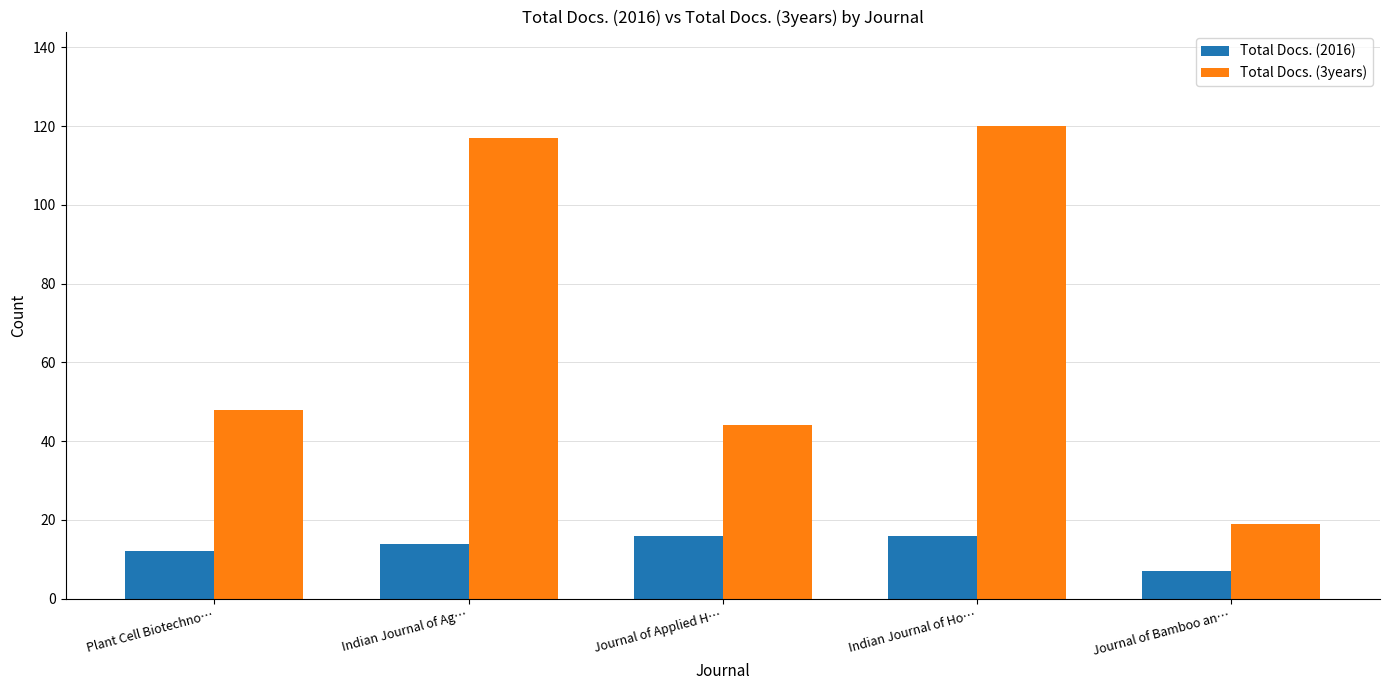

At how many categories does at least one series exceed 76?

2